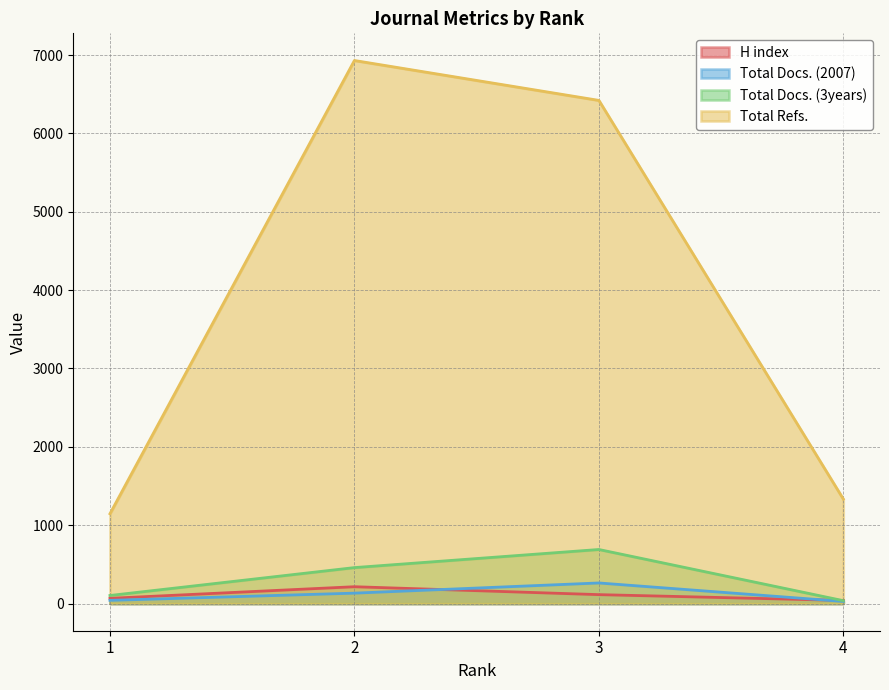

Rank the series by their maximum value, from highest to lowest.

Total Refs., Total Docs. (3years), Total Docs. (2007), H index